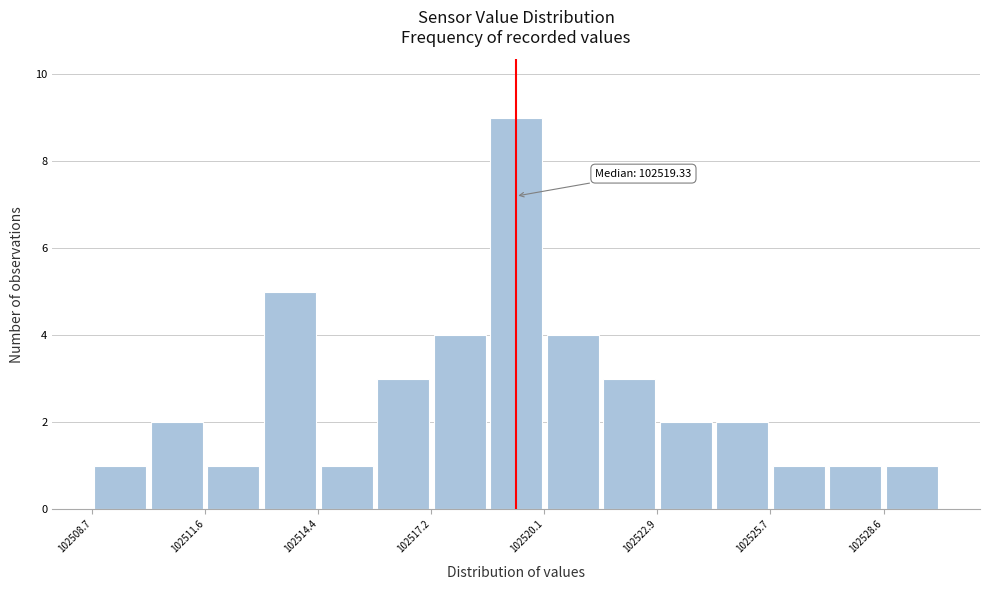

Read against the x-axis, roughly where is the centre of the tallest bar?

102519.5